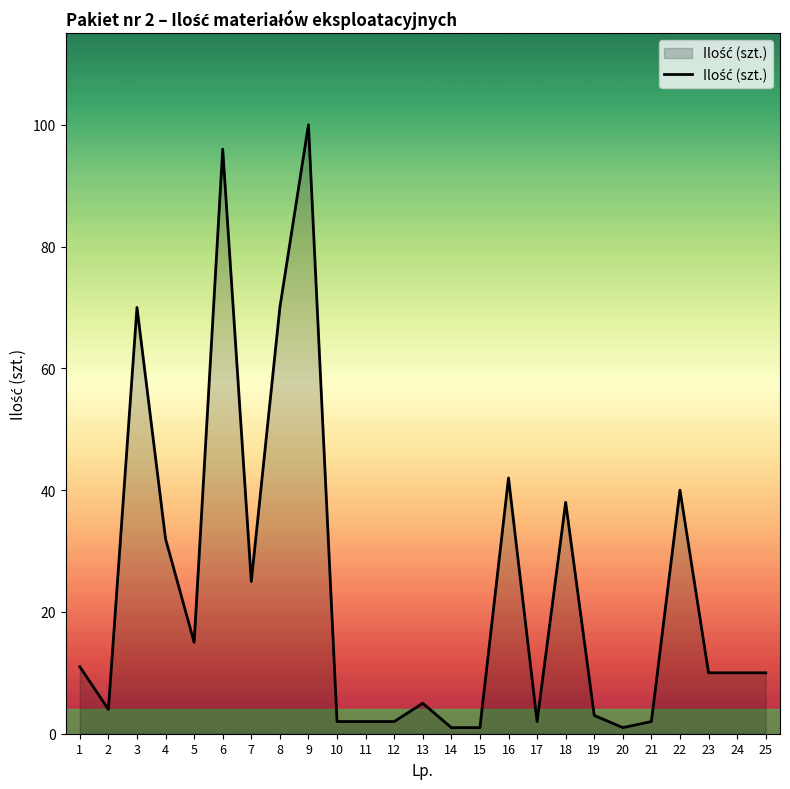

What is the difference between the maximum and minimum values?

99